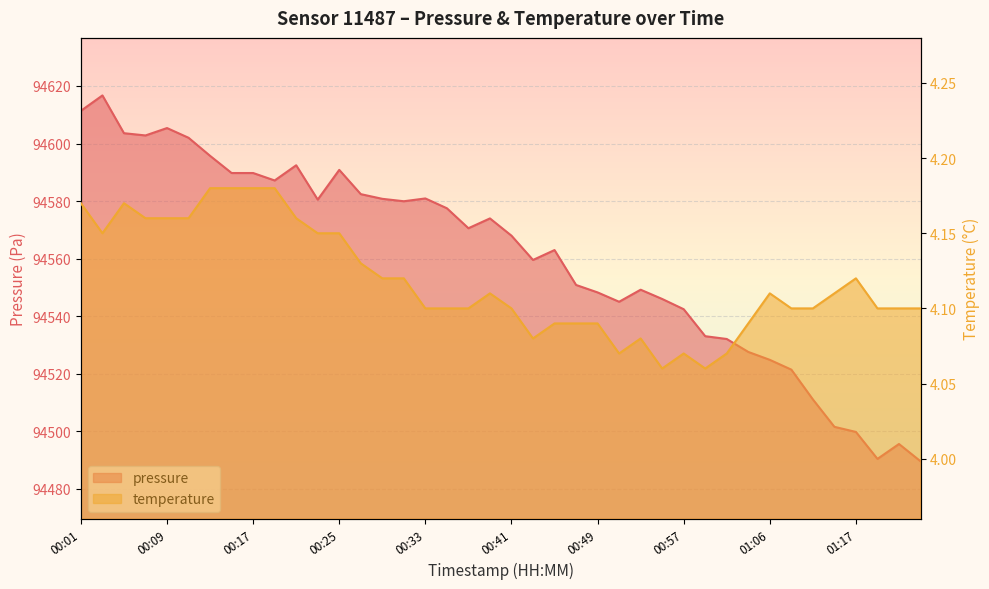

At which category is the sum across all series the highest?

00:03